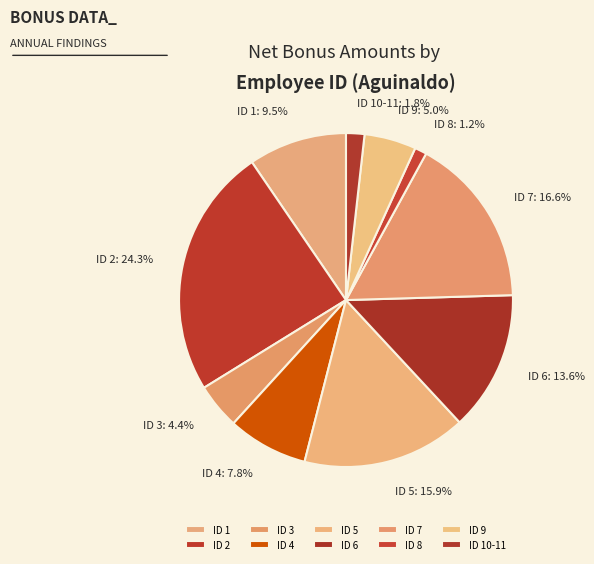

Does ID 1 represent more than half of the total?

No